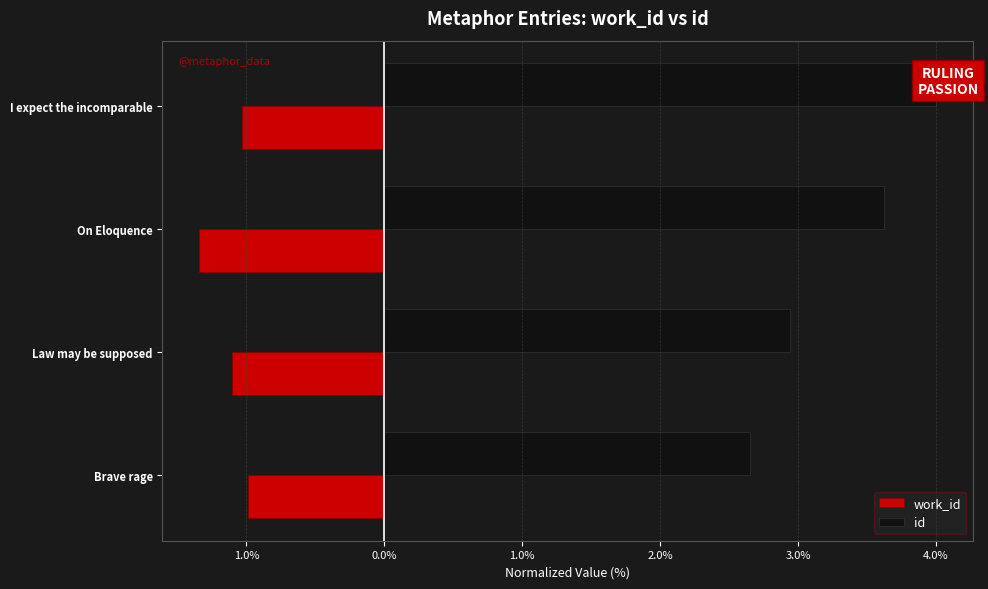

Which series has the largest total across all categories?

id